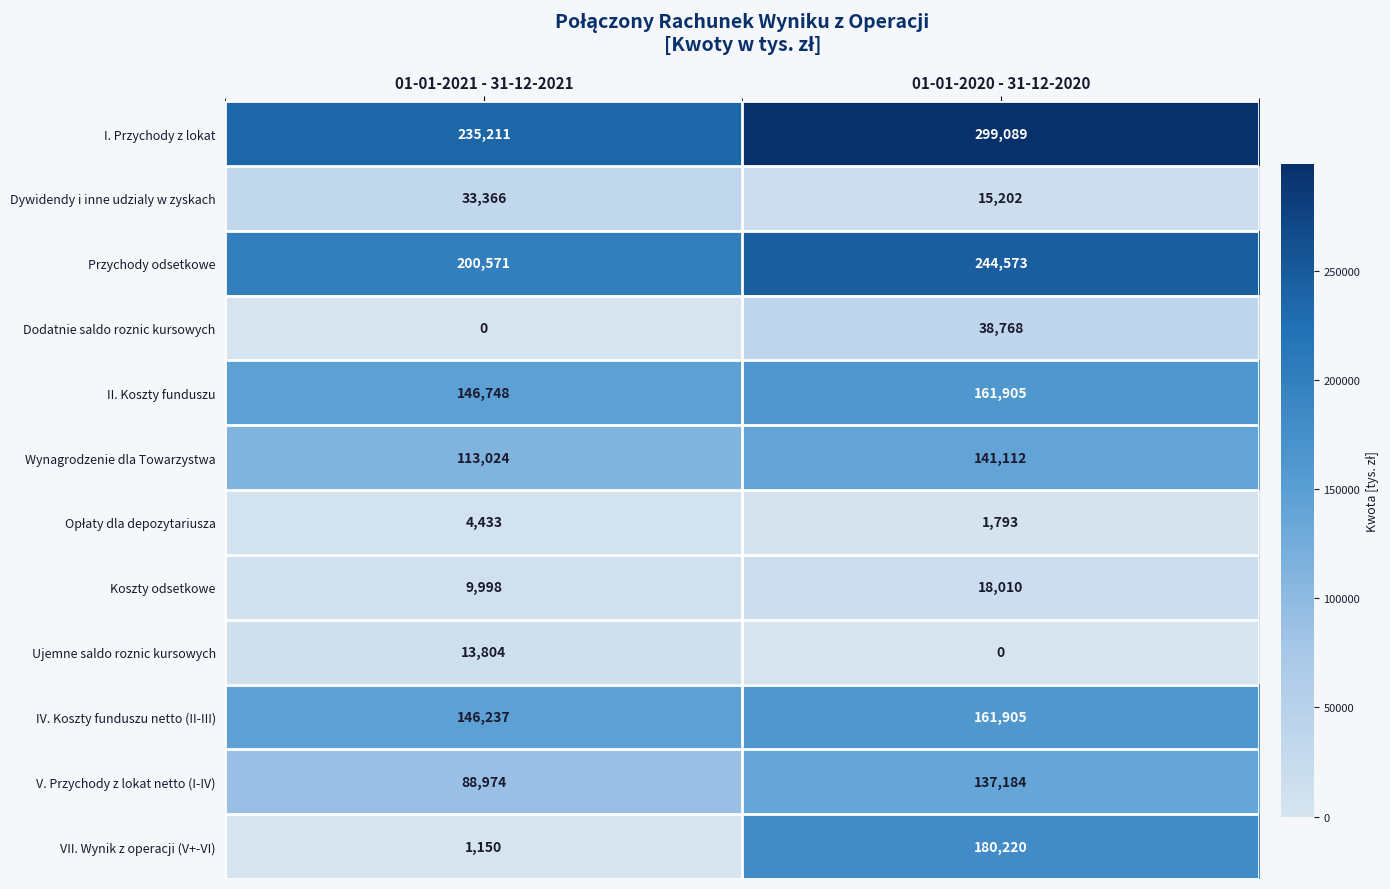

What is the approximate value of Ujemne saldo roznic kursowych at 01-01-2021 - 31-12-2021, to the nearest 10?

13800